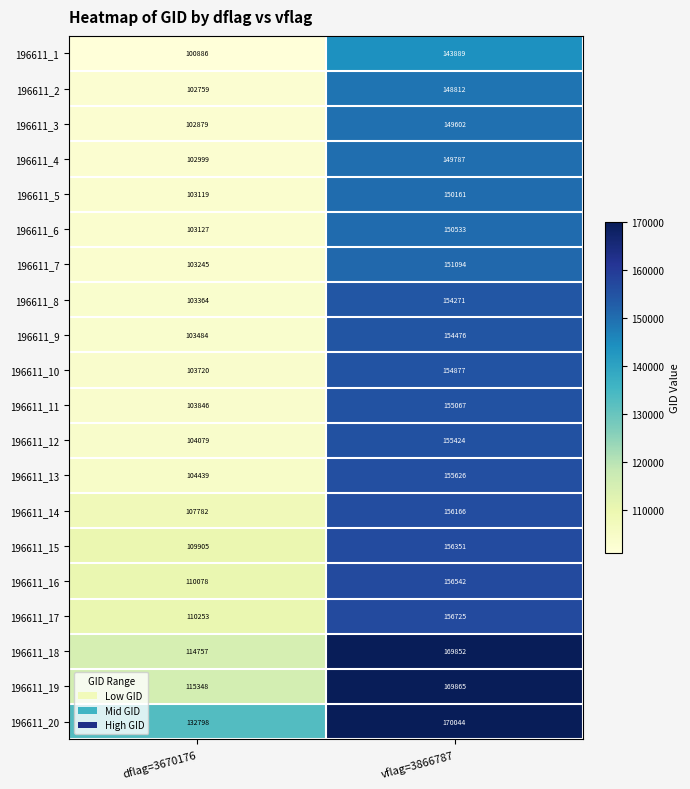

What is the total value across all series at vflag=3866787?

3109164